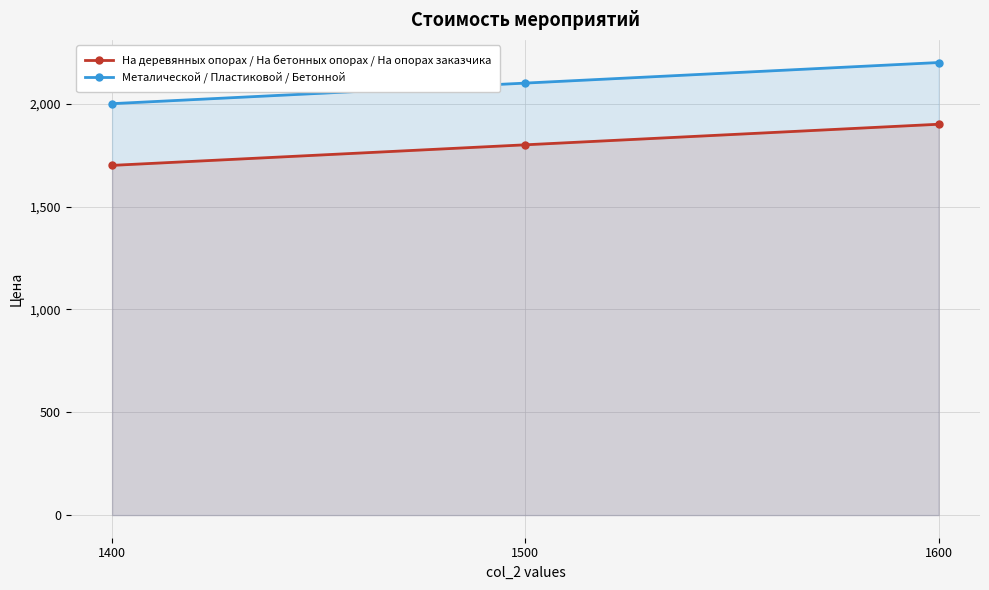

List the series in order of their peak value, highest first.

Металической / Пластиковой / Бетонной, На деревянных опорах / На бетонных опорах / На опорах заказчика